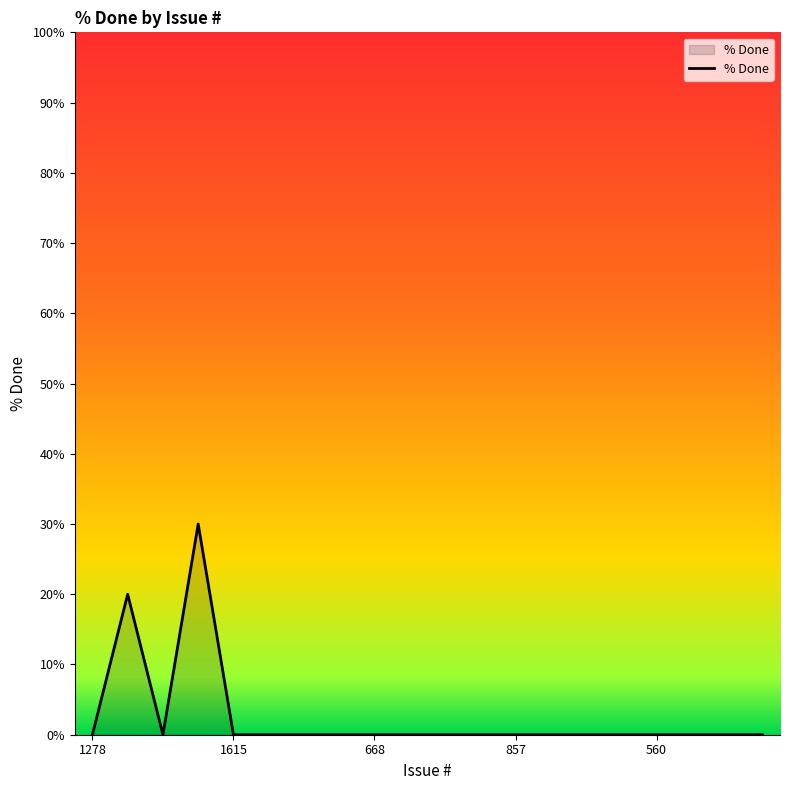

What is the greatest value displayed?

30